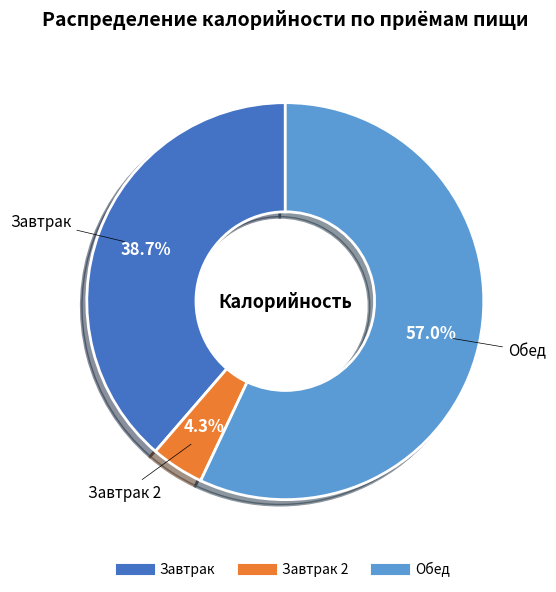

Is there any slice that represents more than half of the pie?

Yes